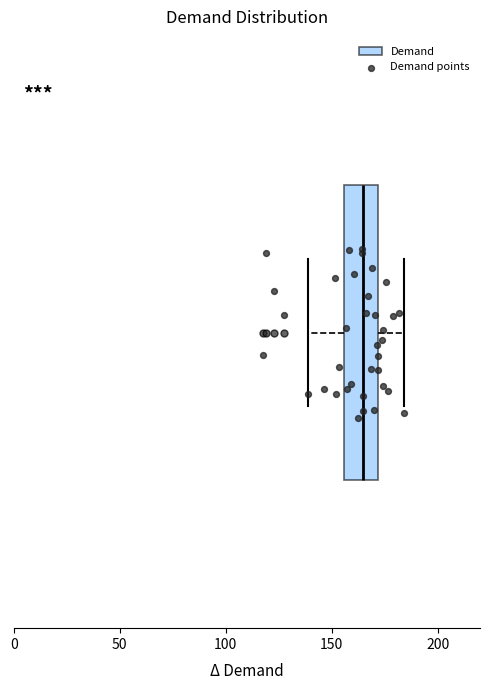

Where is the right edge of the box on the x-axis? The values are not printed on the chart, so give them approximately, as read against the axis.

170